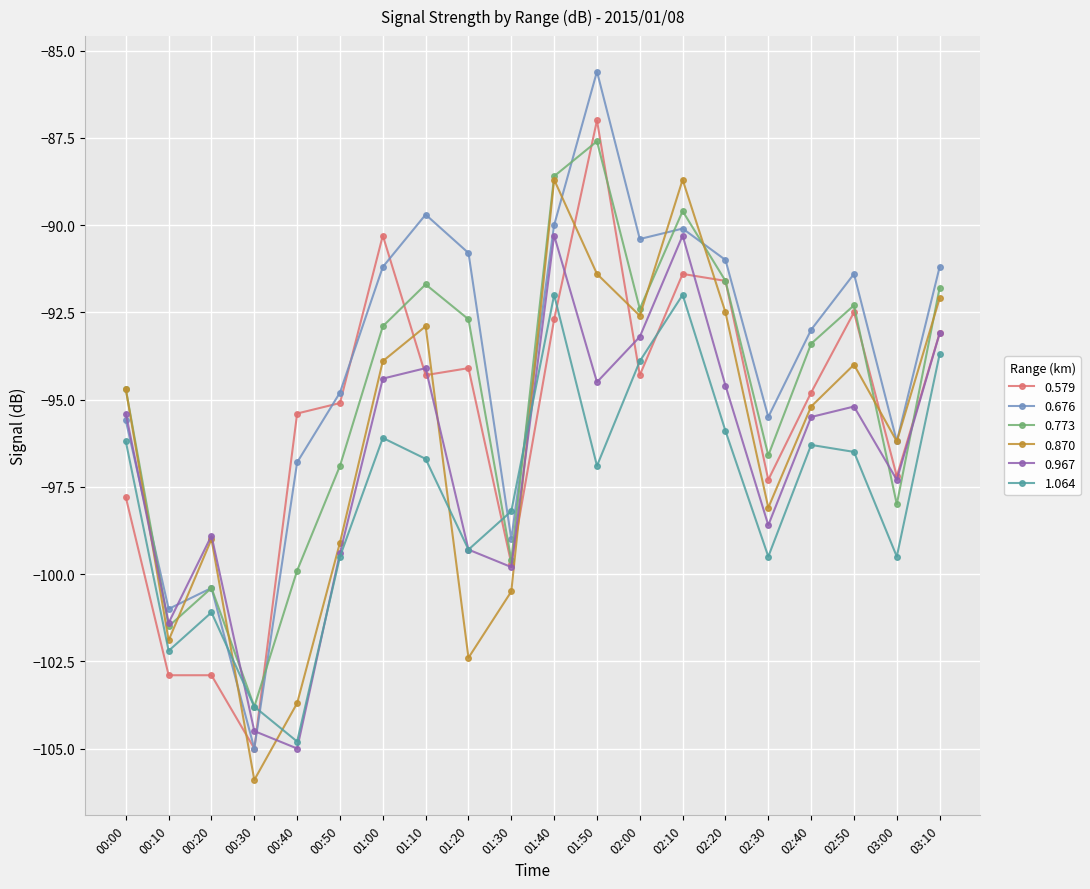

After their last crossing, which series has the higher values: 0.773 or 0.579?

0.773